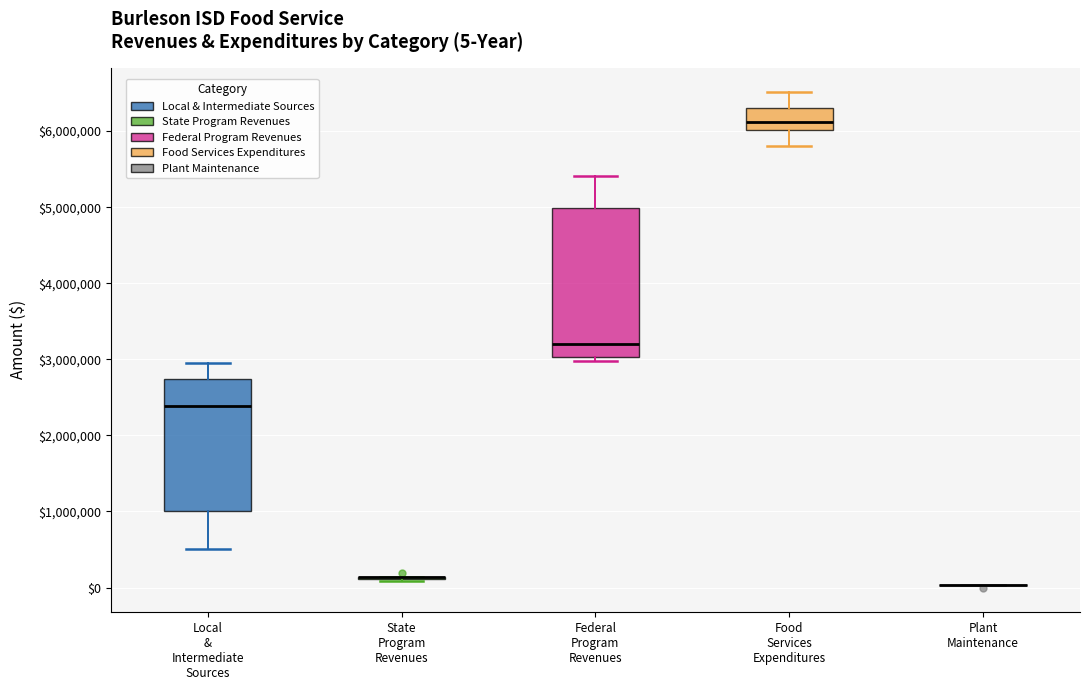

Which box is the tallest, from its lower edge to its upper edge?

Federal Program Revenues